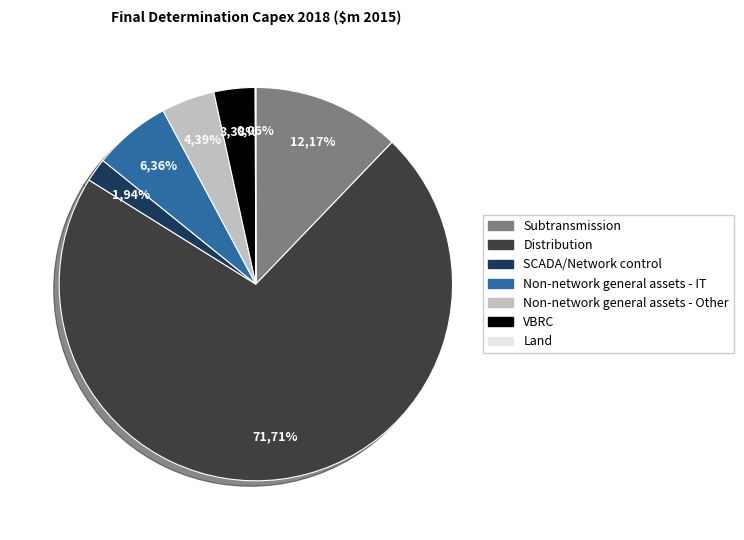

How many segments does this pie chart have?

7